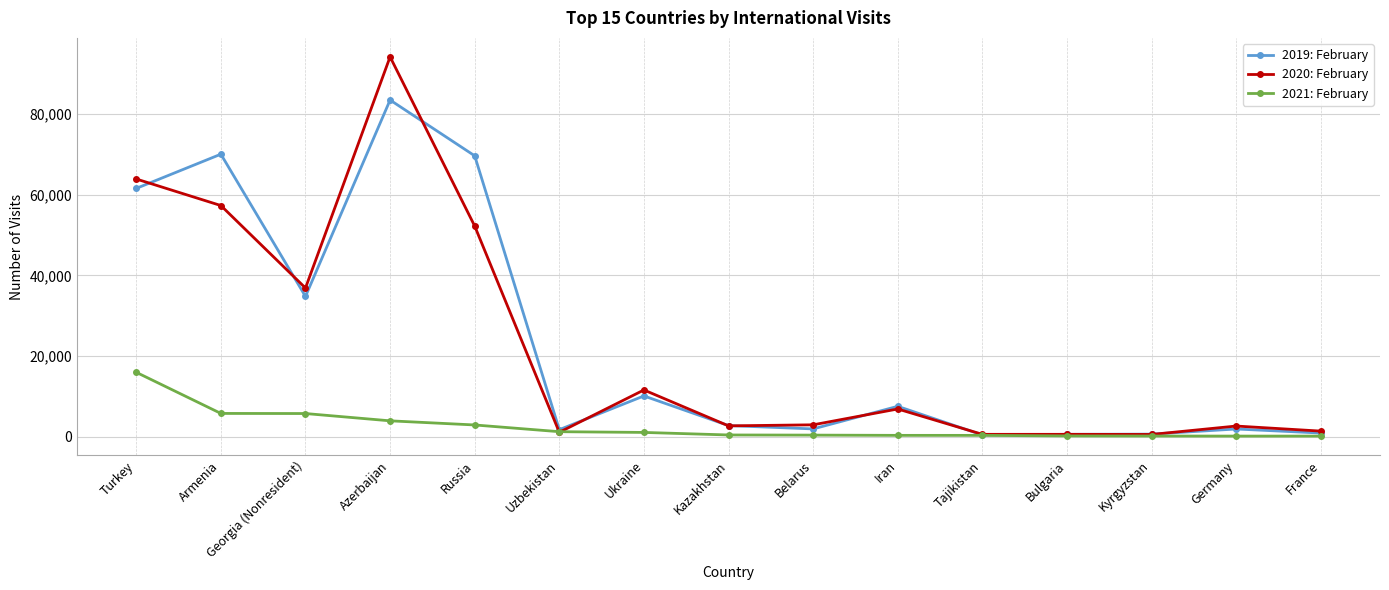

Rank the series by their maximum value, from highest to lowest.

2020: February, 2019: February, 2021: February